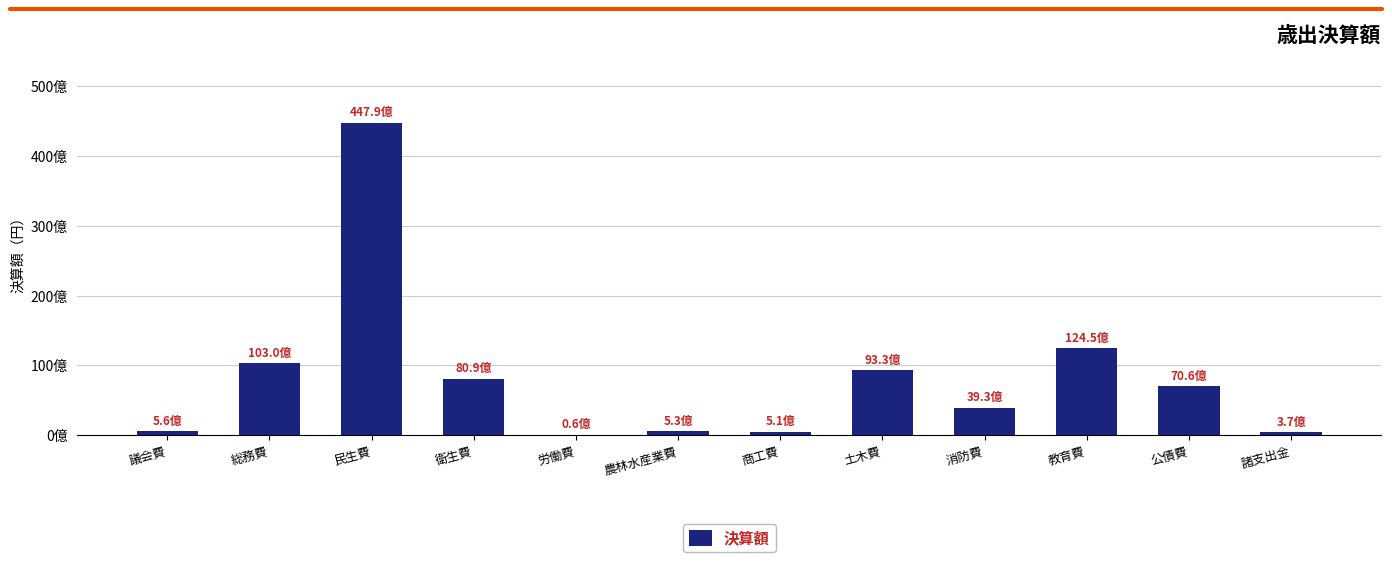

Are the bars horizontal?

No